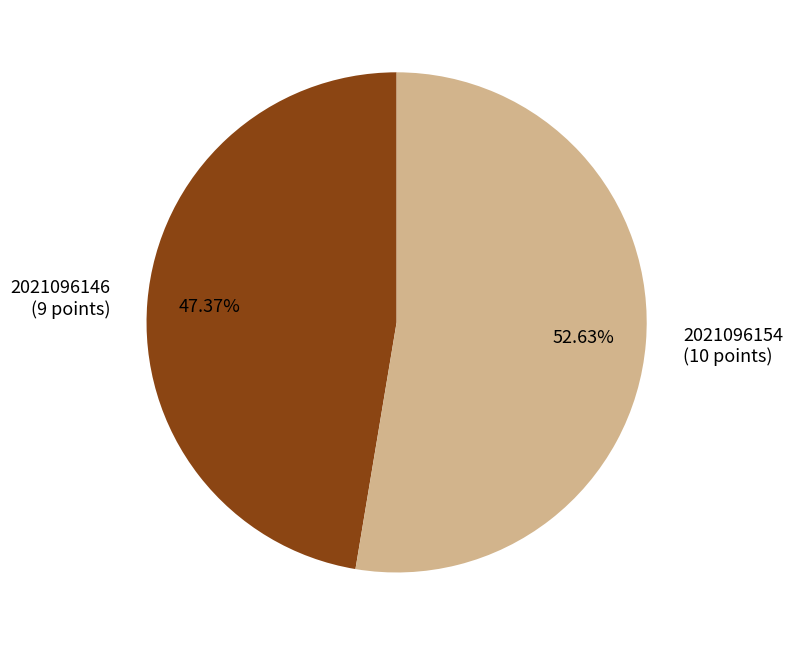

What percentage is the 2021096146 slice, to the nearest percent?

47%